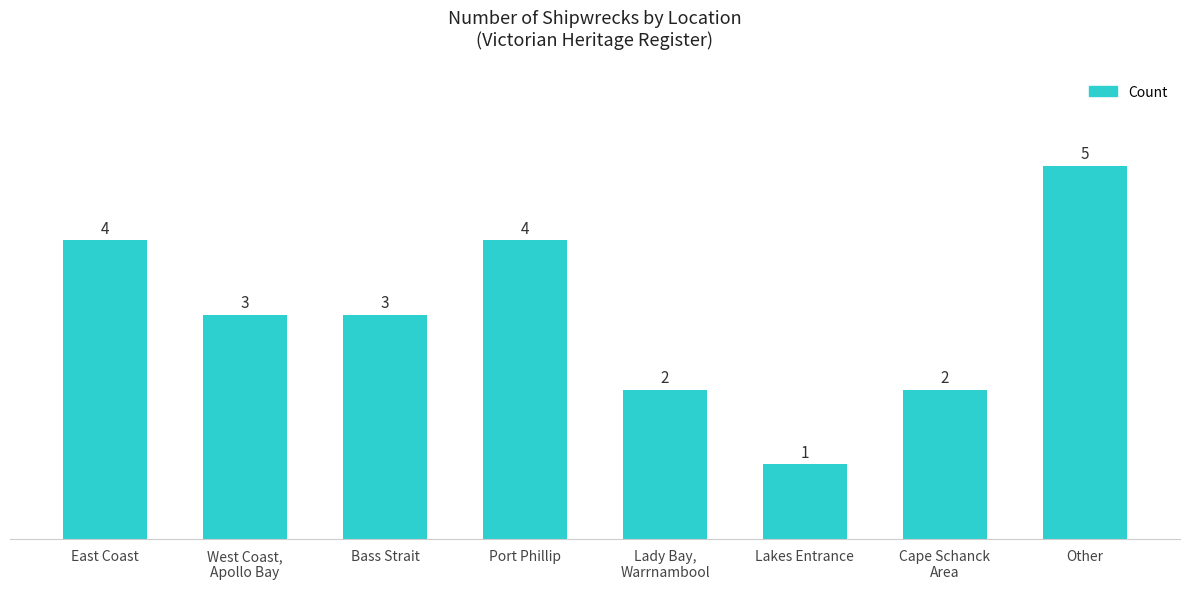

How many data points are less than 3?

3